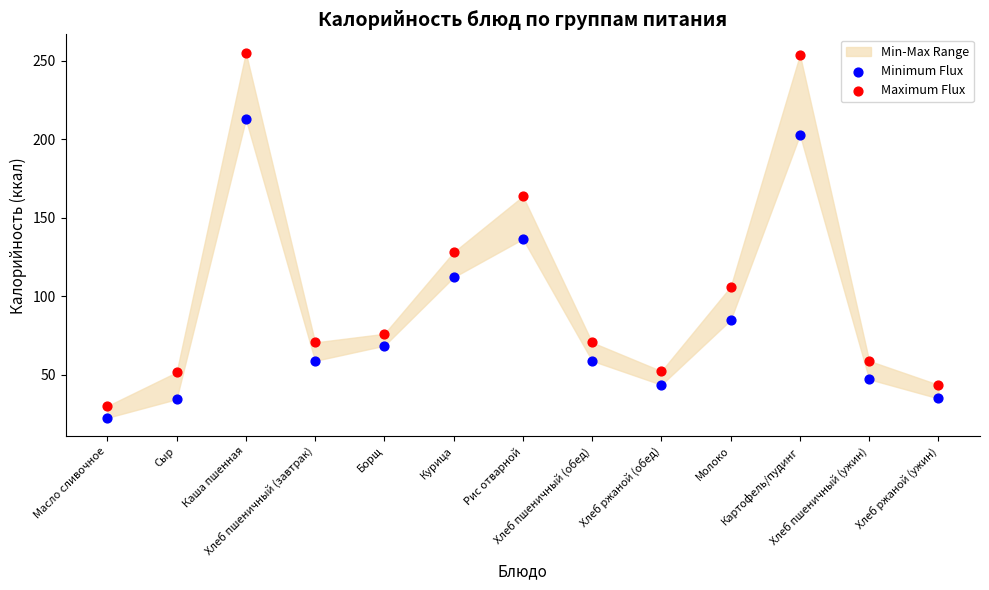

In the Minimum Flux series, what Y value is closest to 117?

112.0